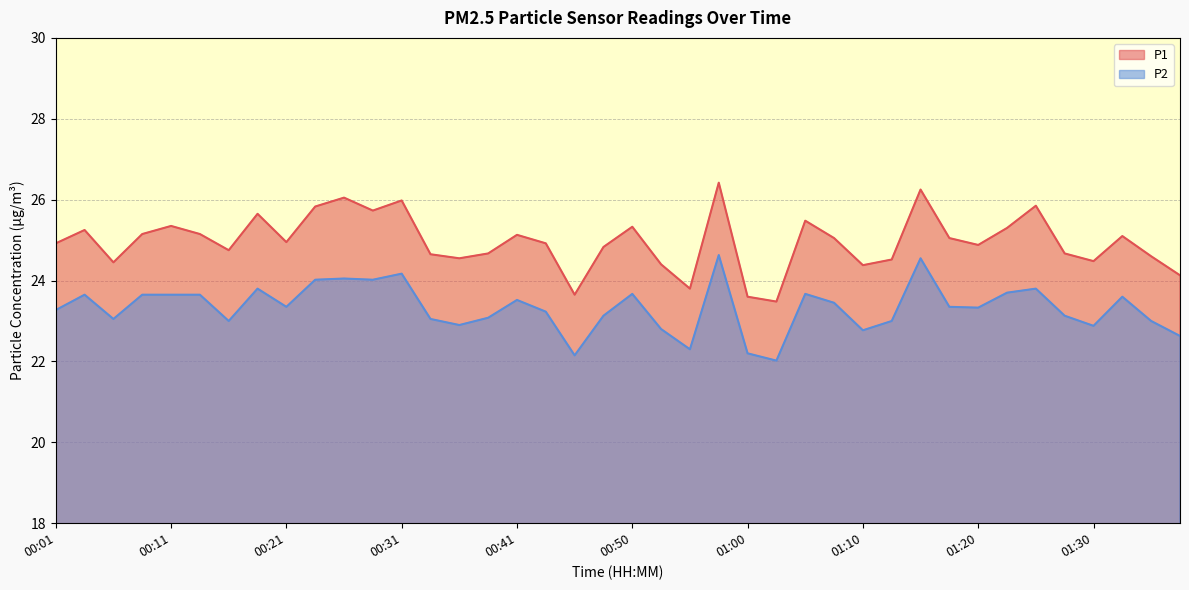

What is the sum of the P2 values at 00:03 and 00:08?

47.3